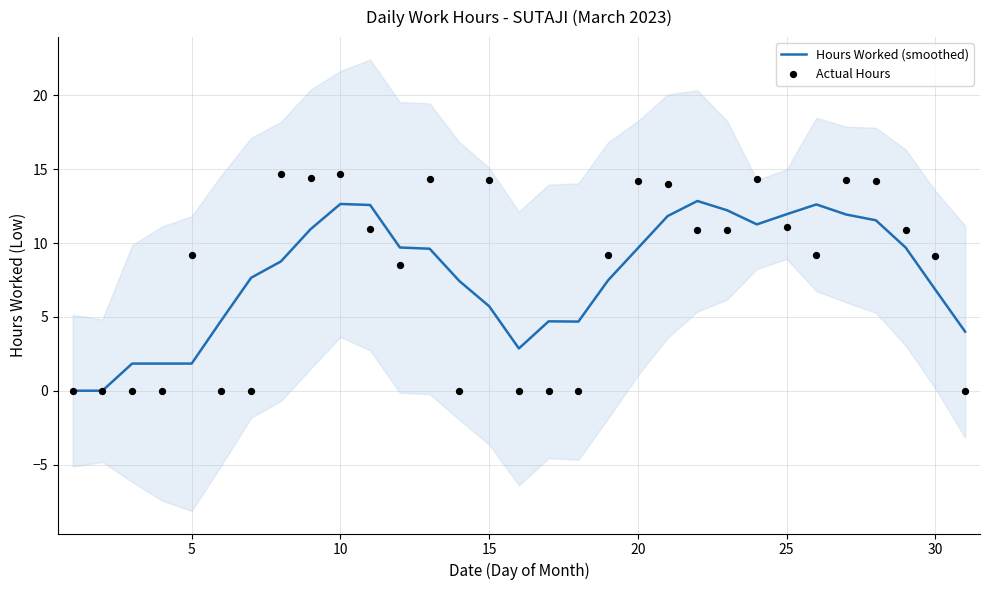

What is the maximum value for Hours Worked (smoothed)?

12.9